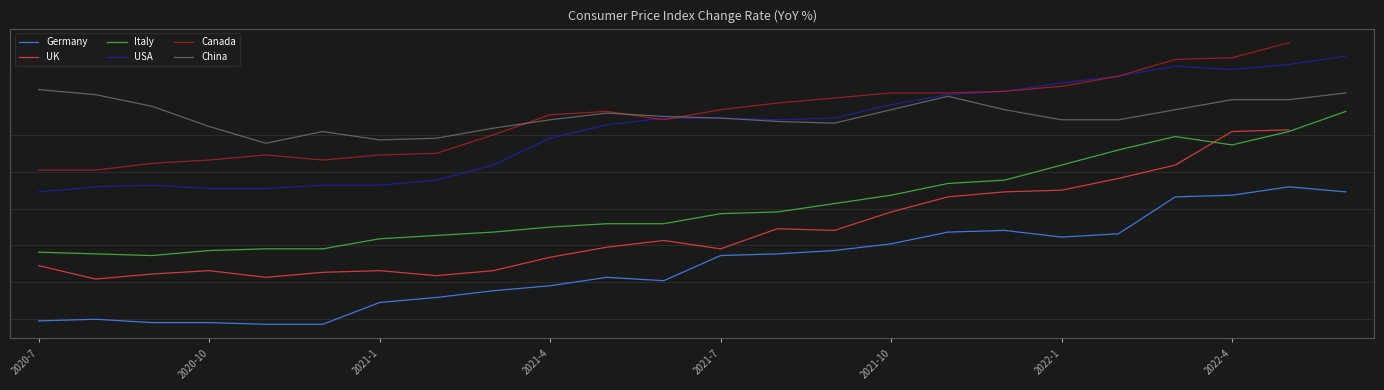

Which series has the largest total across all categories?

China